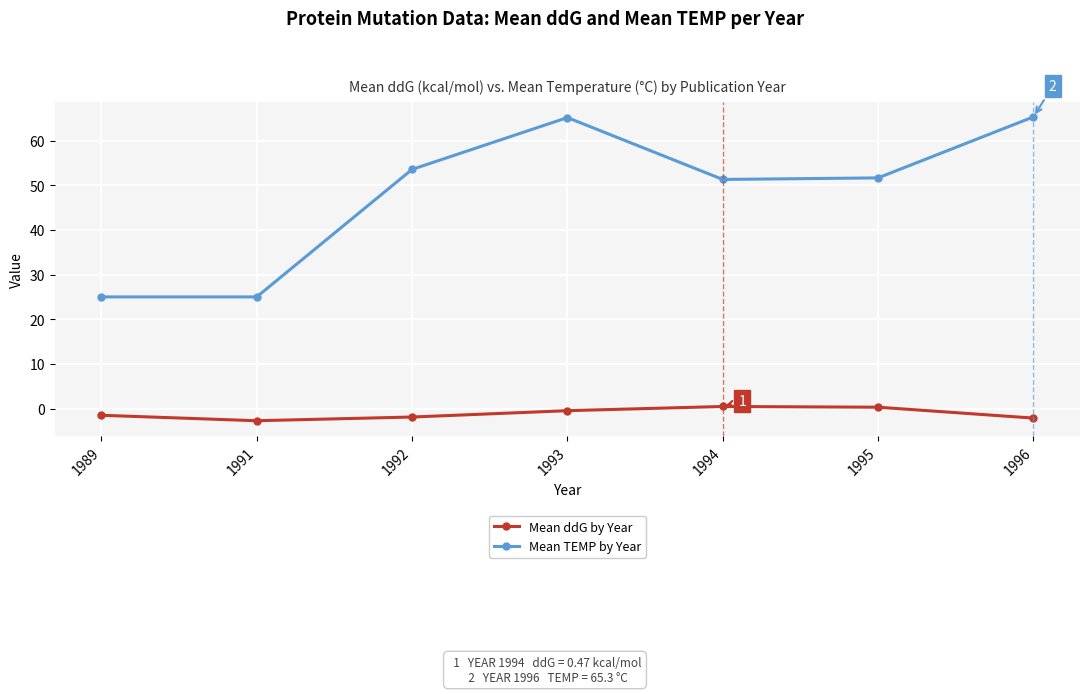

What is the sum of all Mean ddG by Year values?

-7.9